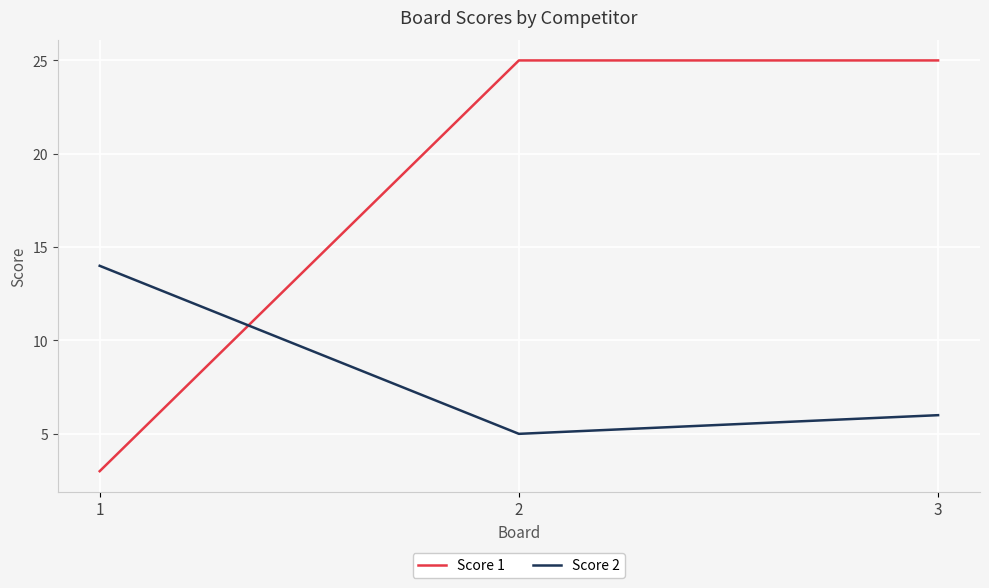

What is the difference between the highest and lowest values at 2?

20